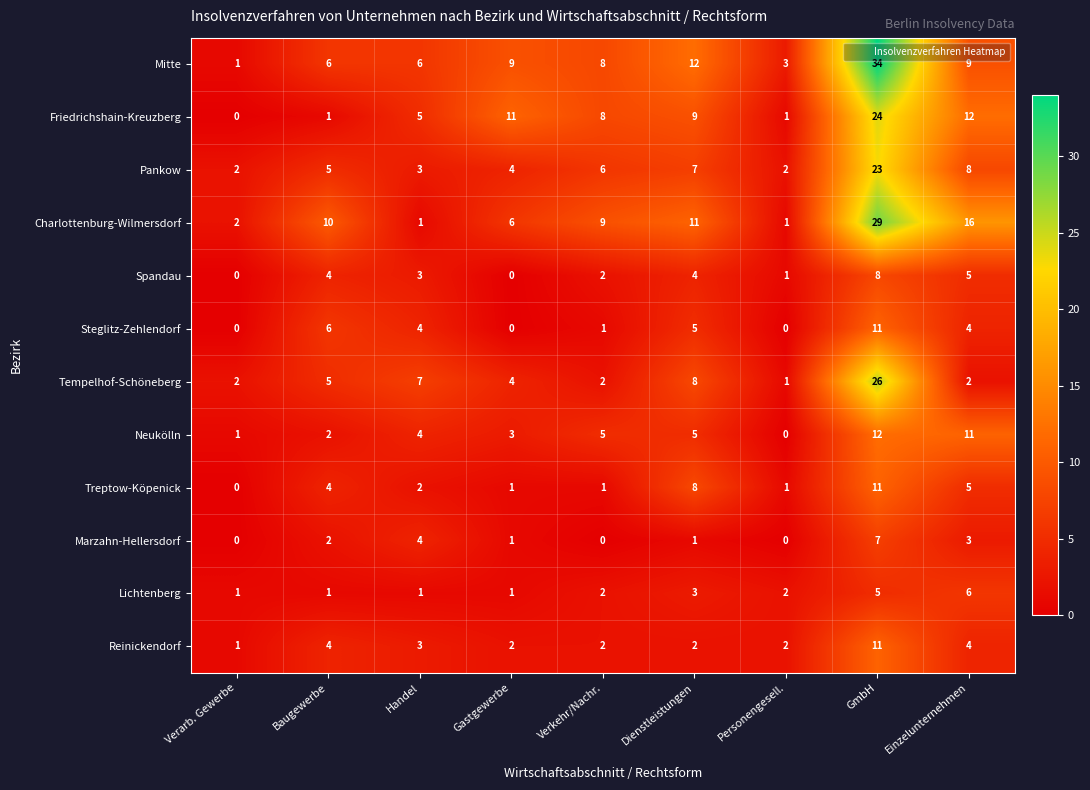

Count the Reinickendorf values in the range 2 to 4.

7